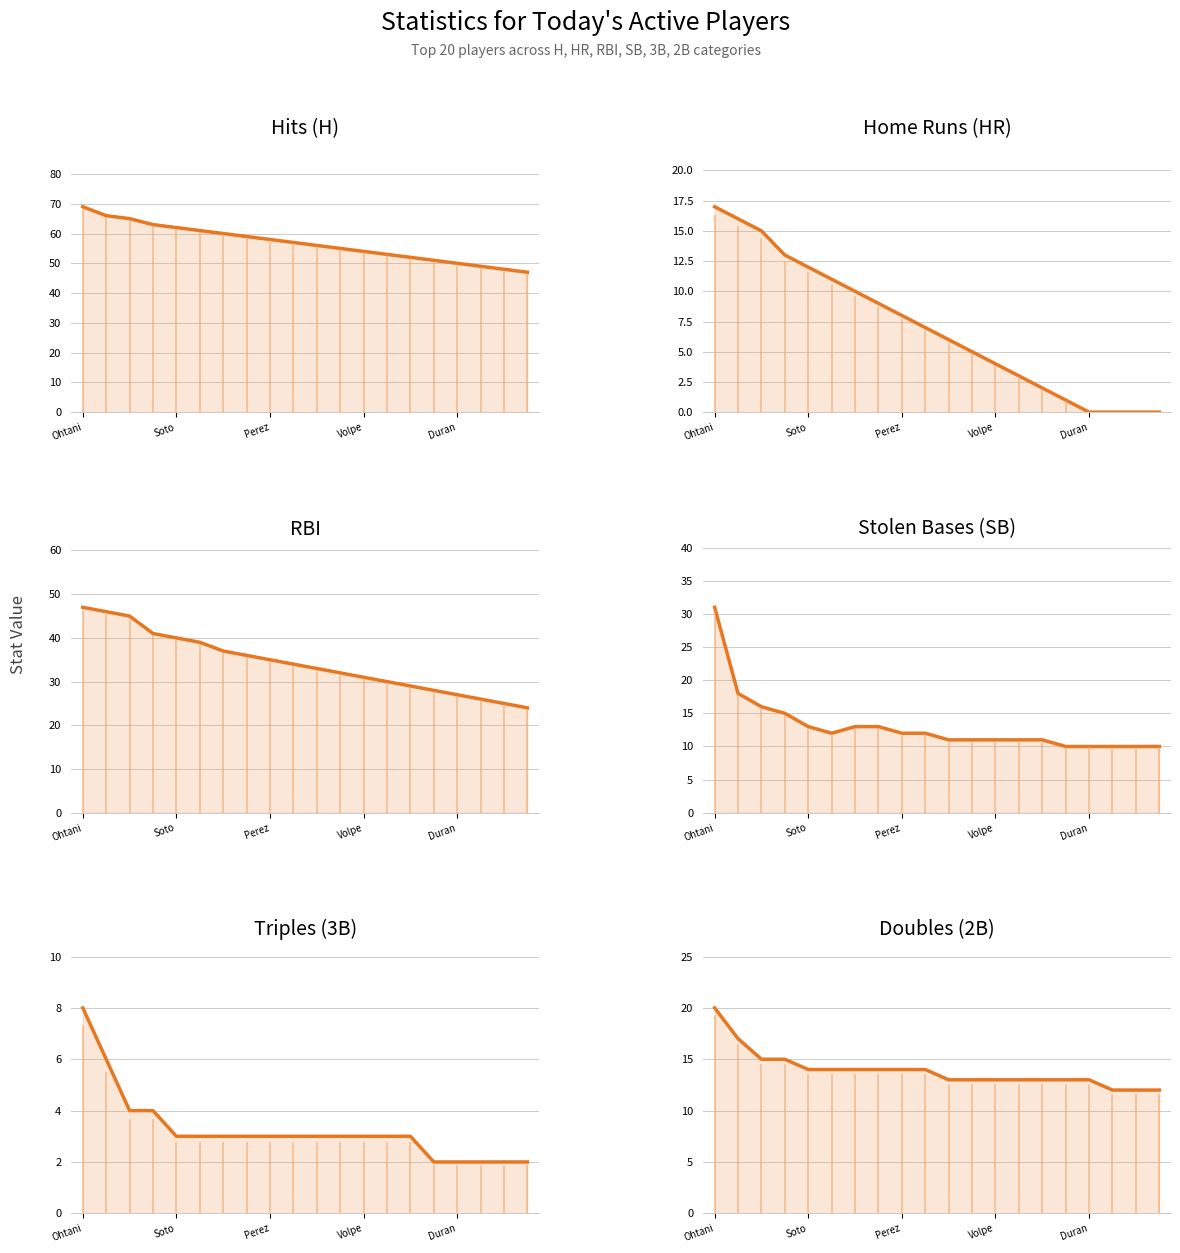

At which category is the sum across all series the highest?

Ohtani